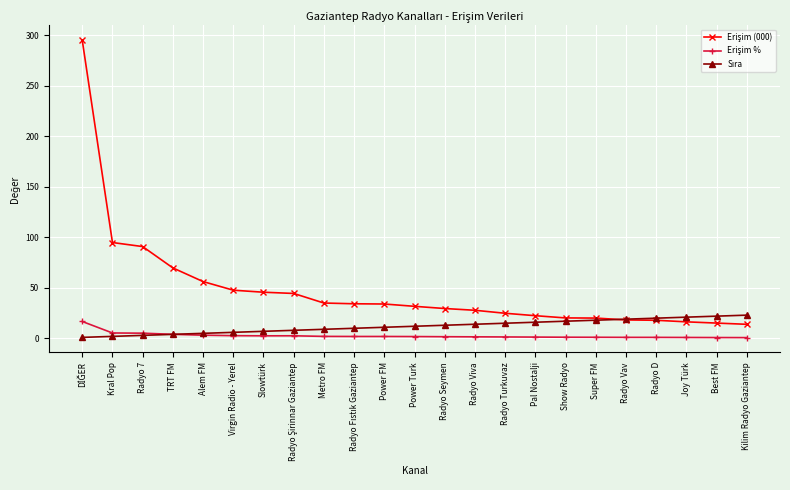

At how many categories does at least one series exceed 173?

1